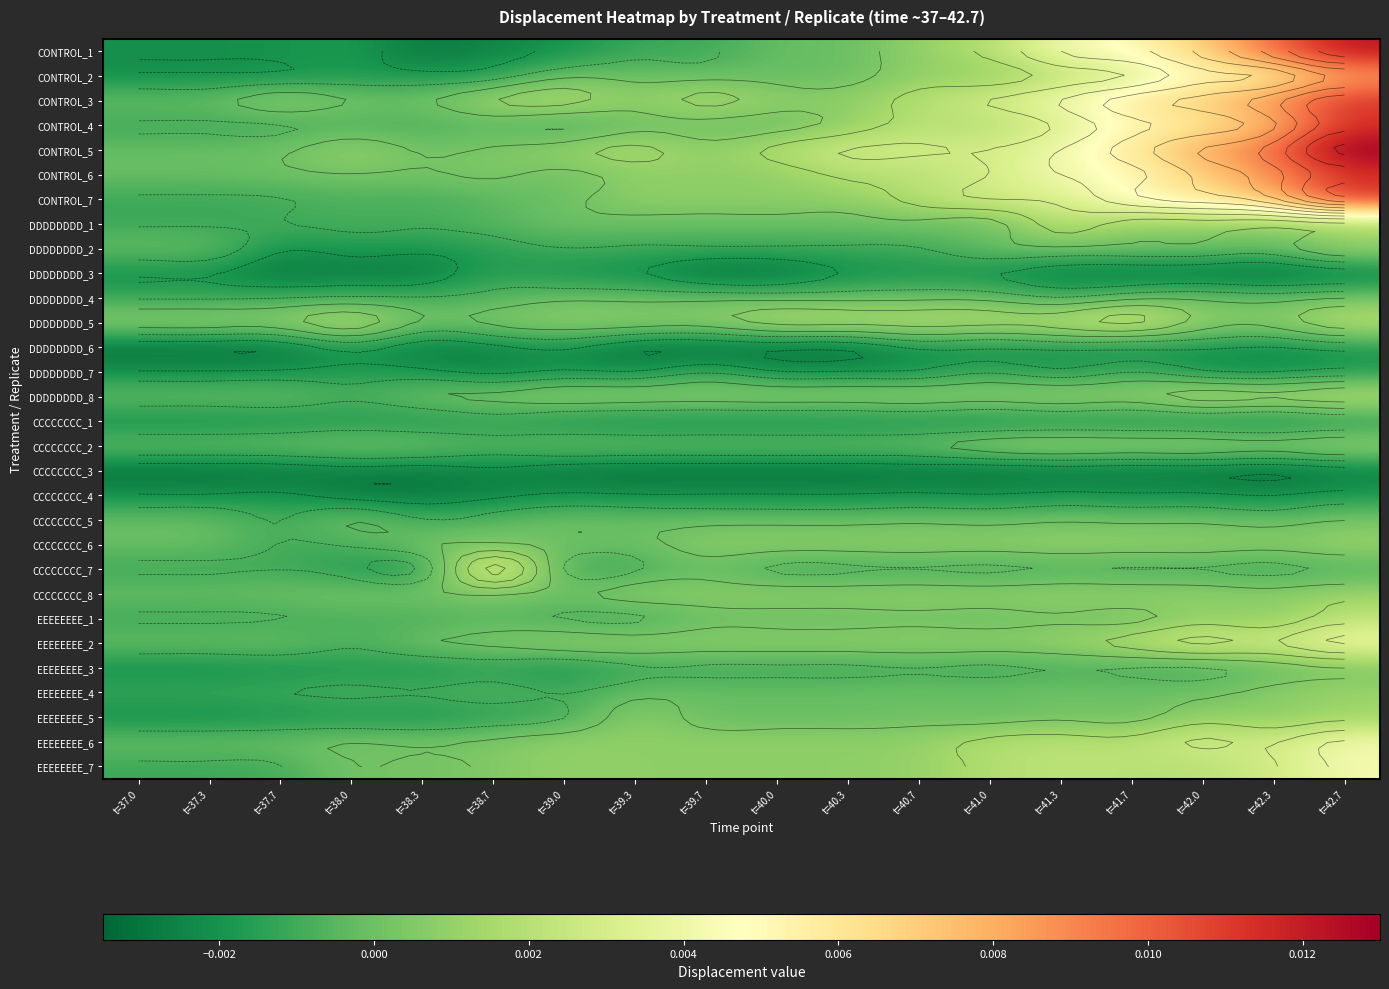

At which category is the sum across all series the highest?

t=42.7